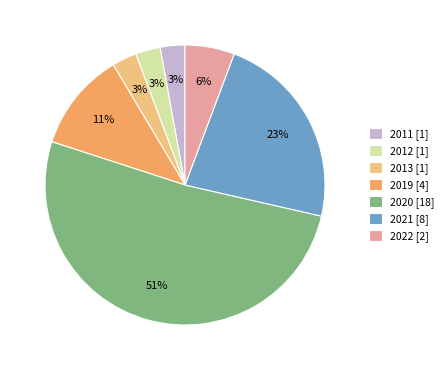

Between 2020 [18] and 2019 [4], which is larger?

2020 [18]